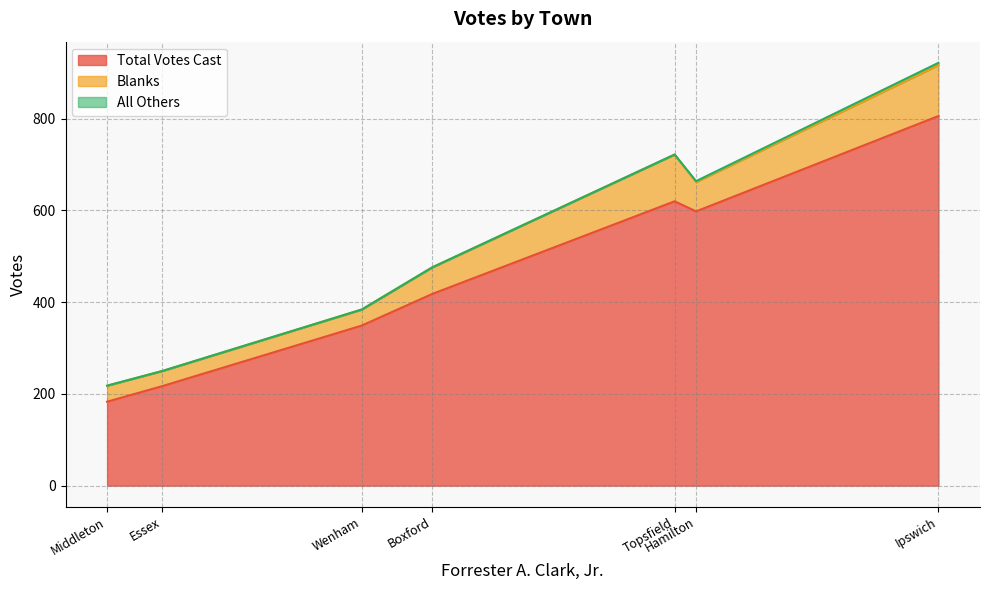

What is the lowest value of the Total Votes Cast series?

183